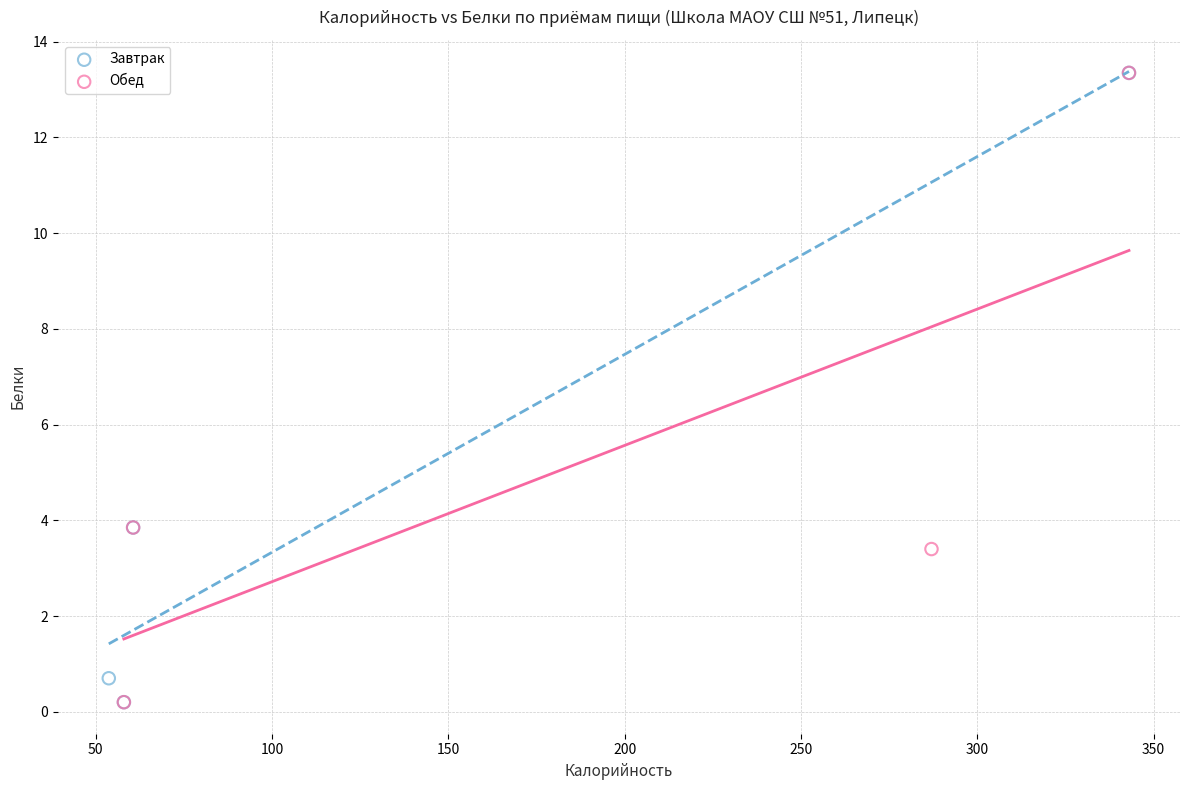

What are all the series names shown in the legend?

Завтрак, Обед